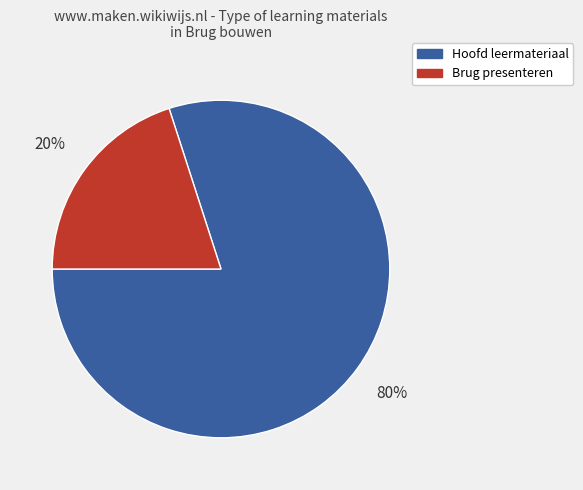

How many segments does this pie chart have?

2